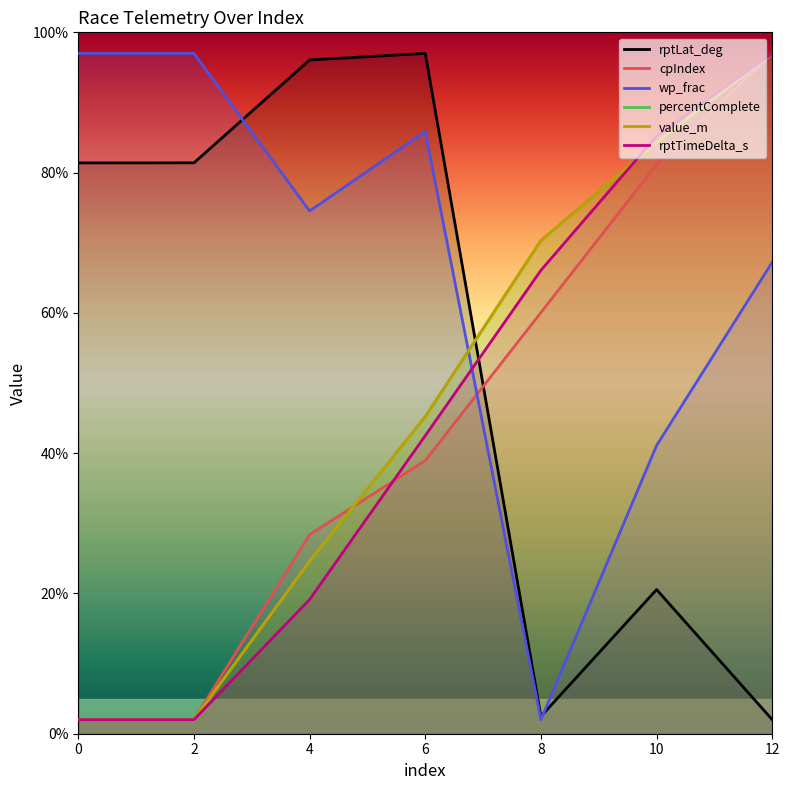

What is the difference between the percentComplete values at 2 and 12?

95.0